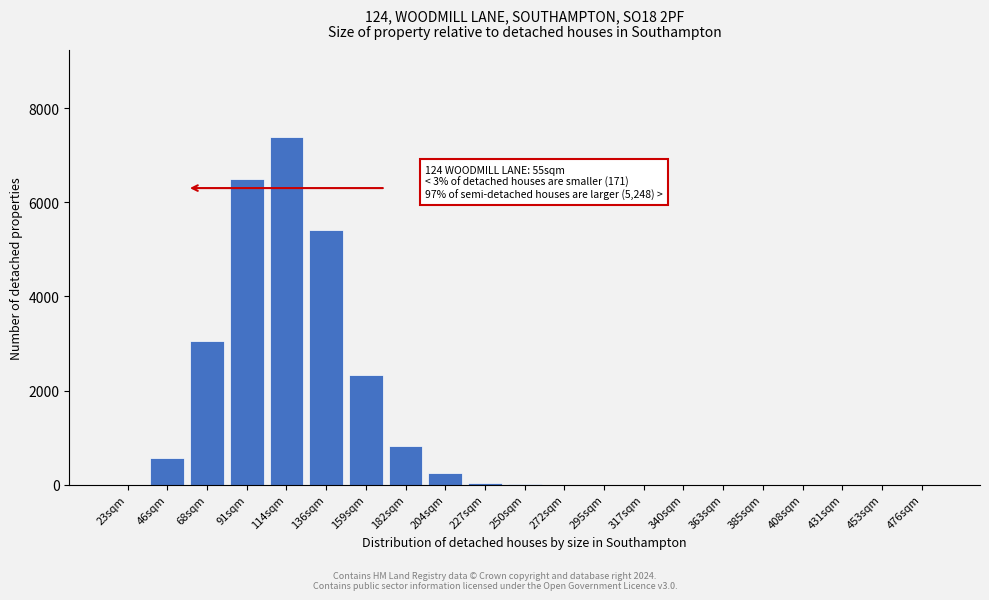

What is the maximum value shown in the chart?

7385